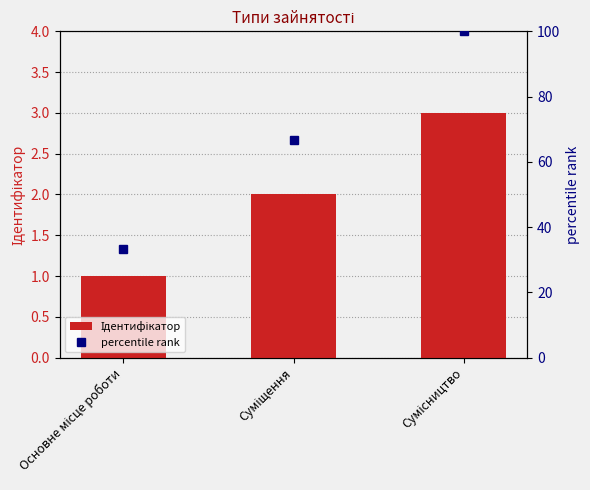

Does the chart contain stacked bars?

No